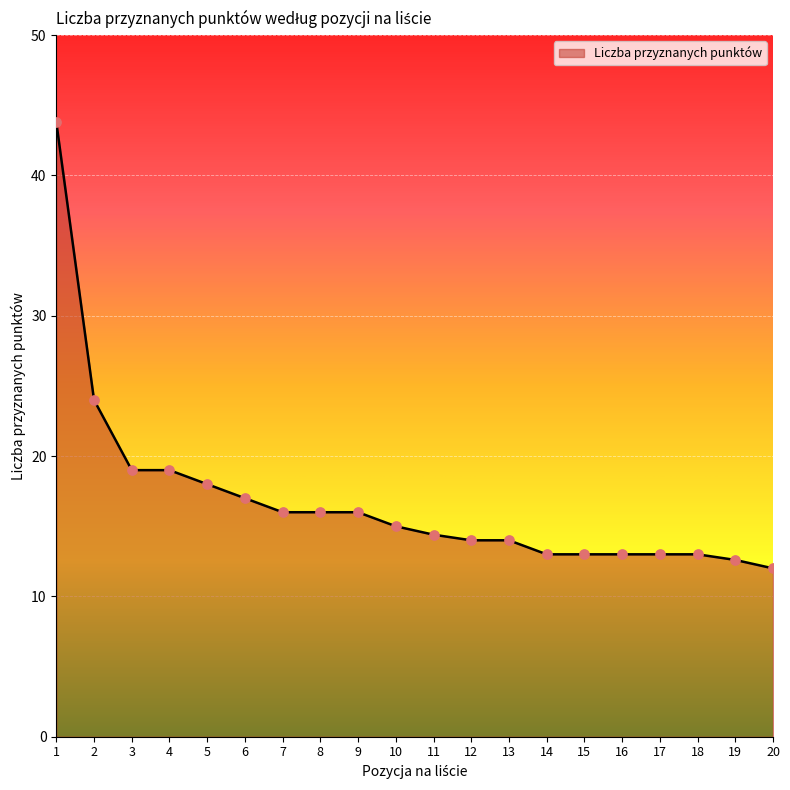

What is the ratio of the value at 18 to the value at 10?

0.9